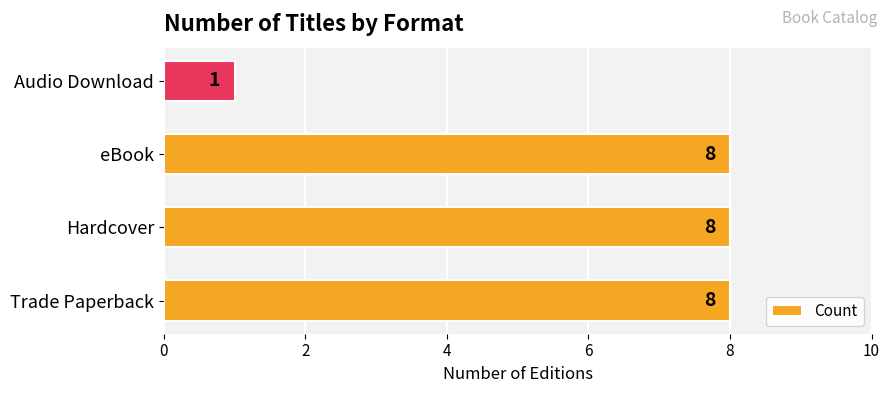

The value at eBook is 13. True or false?

False